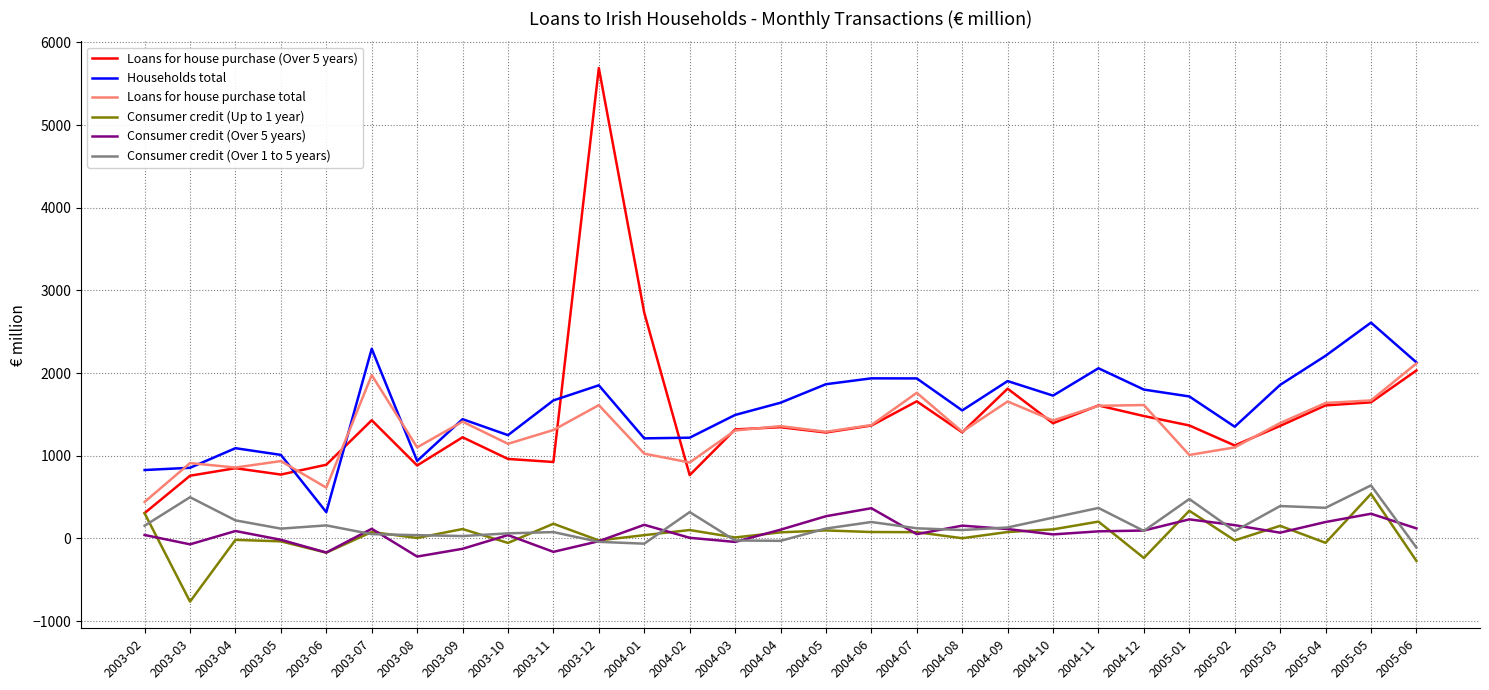

Which series changed the most between 2003-05 and 2005-01?

Households total